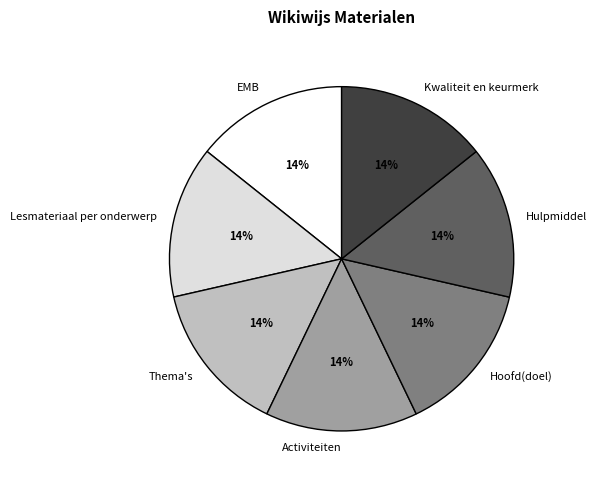

What is the ratio of the value at Kwaliteit en keurmerk to the value at Thema's?

1.0